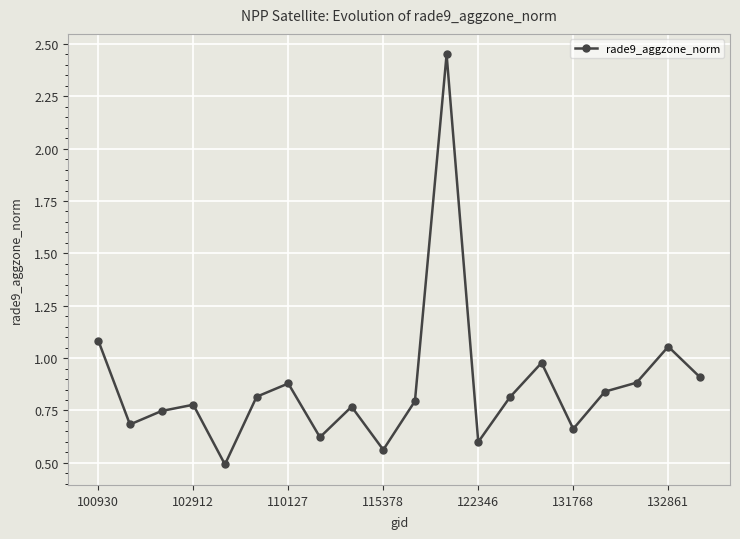

What is the value of the 5th point from the left?

0.5